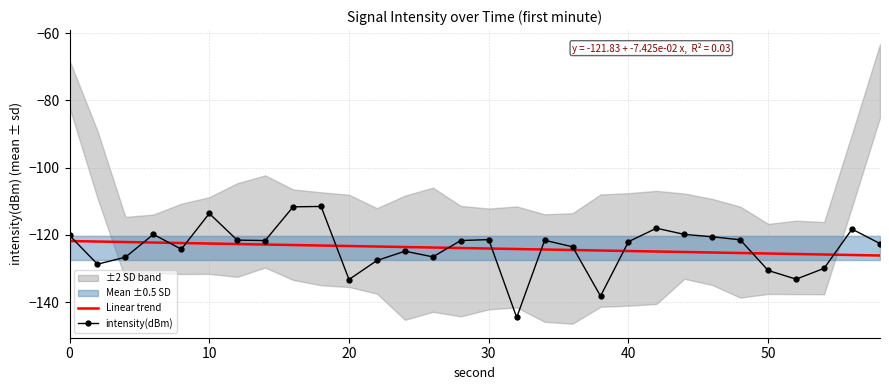

What is the difference between the second highest and minimum values in the Linear trend series?

4.2